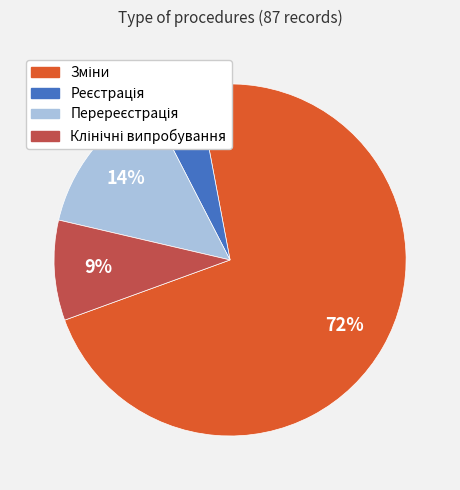

To the nearest percent, what is the average slice percentage?

25%